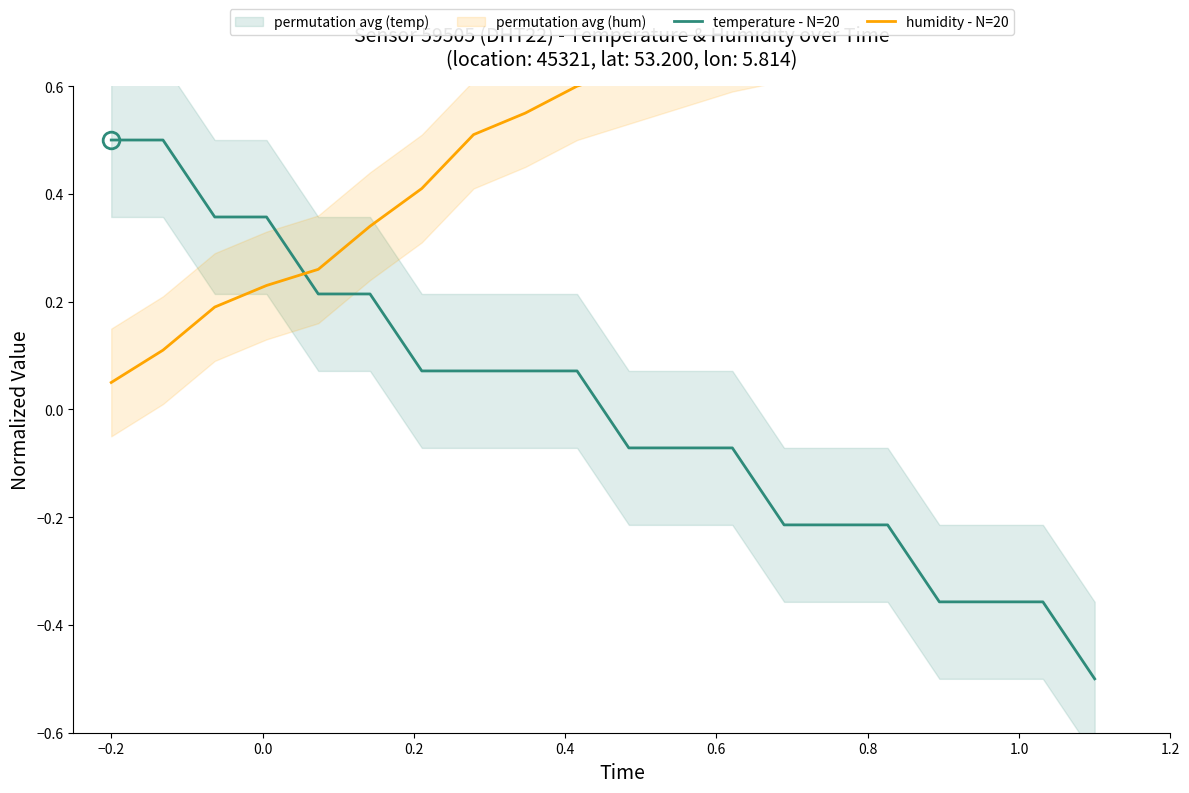

Reading right to left, extract all data points from this chart.

temperature - N=20: -0.5	-0.4	-0.4	-0.4	-0.2	-0.2	-0.2	-0.1	-0.1	-0.1	0.1	0.1	0.1	0.1	0.2	0.2	0.4	0.4	0.5	0.5
humidity - N=20: 0.8	0.8	0.8	0.8	0.8	0.7	0.7	0.7	0.7	0.6	0.6	0.6	0.5	0.4	0.3	0.3	0.2	0.2	0.1	0.1